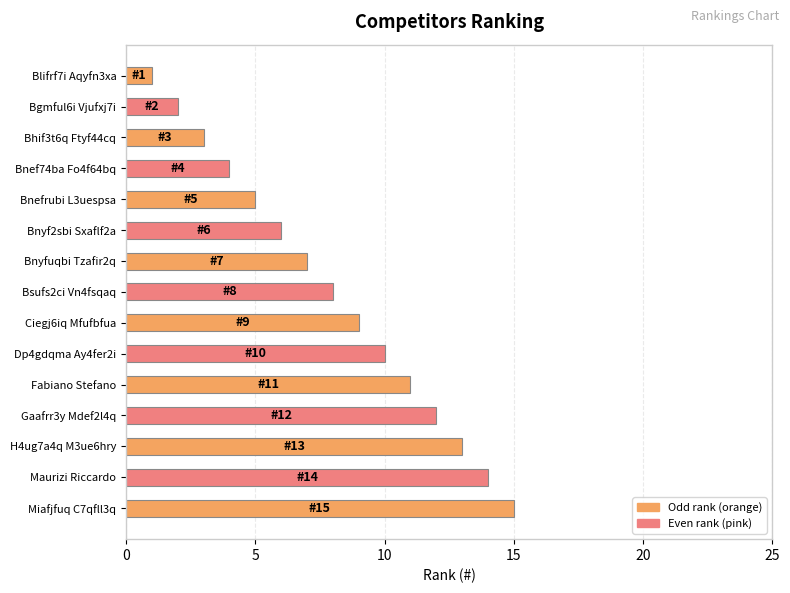

Is it true that the value at Fabiano Stefano is 3?

False